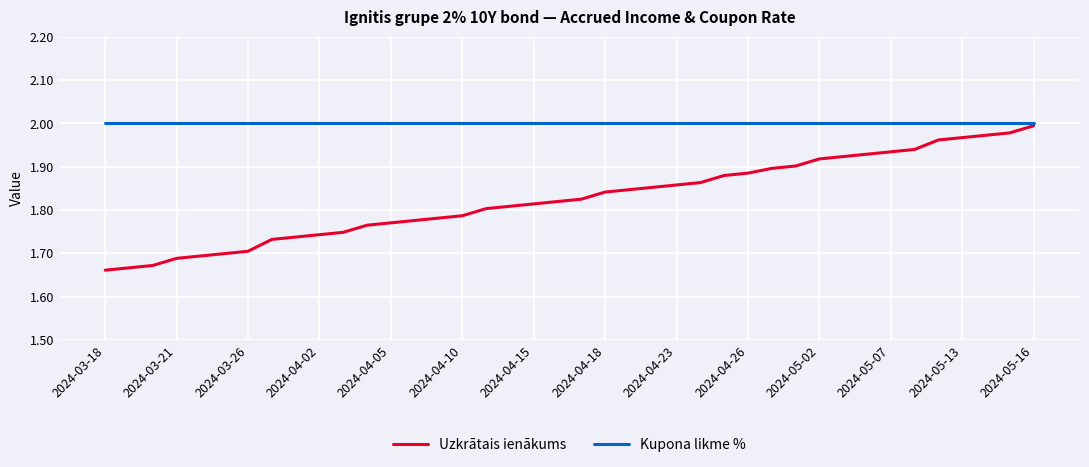

Which series has the largest total across all categories?

Kupona likme %